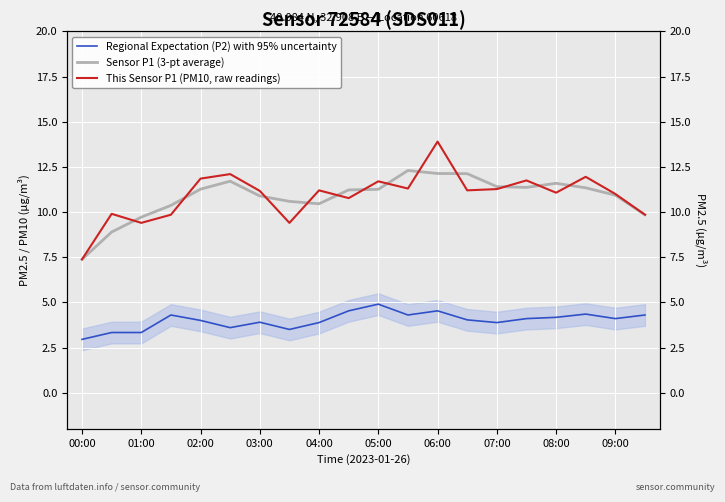

Reading left to right, extract all data points from this chart.

Regional Expectation (P2) with 95% uncertainty: 3.0	3.3	3.3	4.3	4.0	3.6	3.9	3.5	3.9	4.5	4.9	4.3	4.5	4.0	3.9	4.1	4.2	4.3	4.1	4.3
Sensor P1 (3-pt average): 7.4	8.9	9.7	10.4	11.3	11.7	10.9	10.6	10.5	11.2	11.3	12.3	12.1	12.1	11.4	11.4	11.6	11.3	10.9	9.8
This Sensor P1 (PM10, raw readings): 7.4	9.9	9.4	9.8	11.8	12.1	11.2	9.4	11.2	10.8	11.7	11.3	13.9	11.2	11.3	11.8	11.1	11.9	11.0	9.8